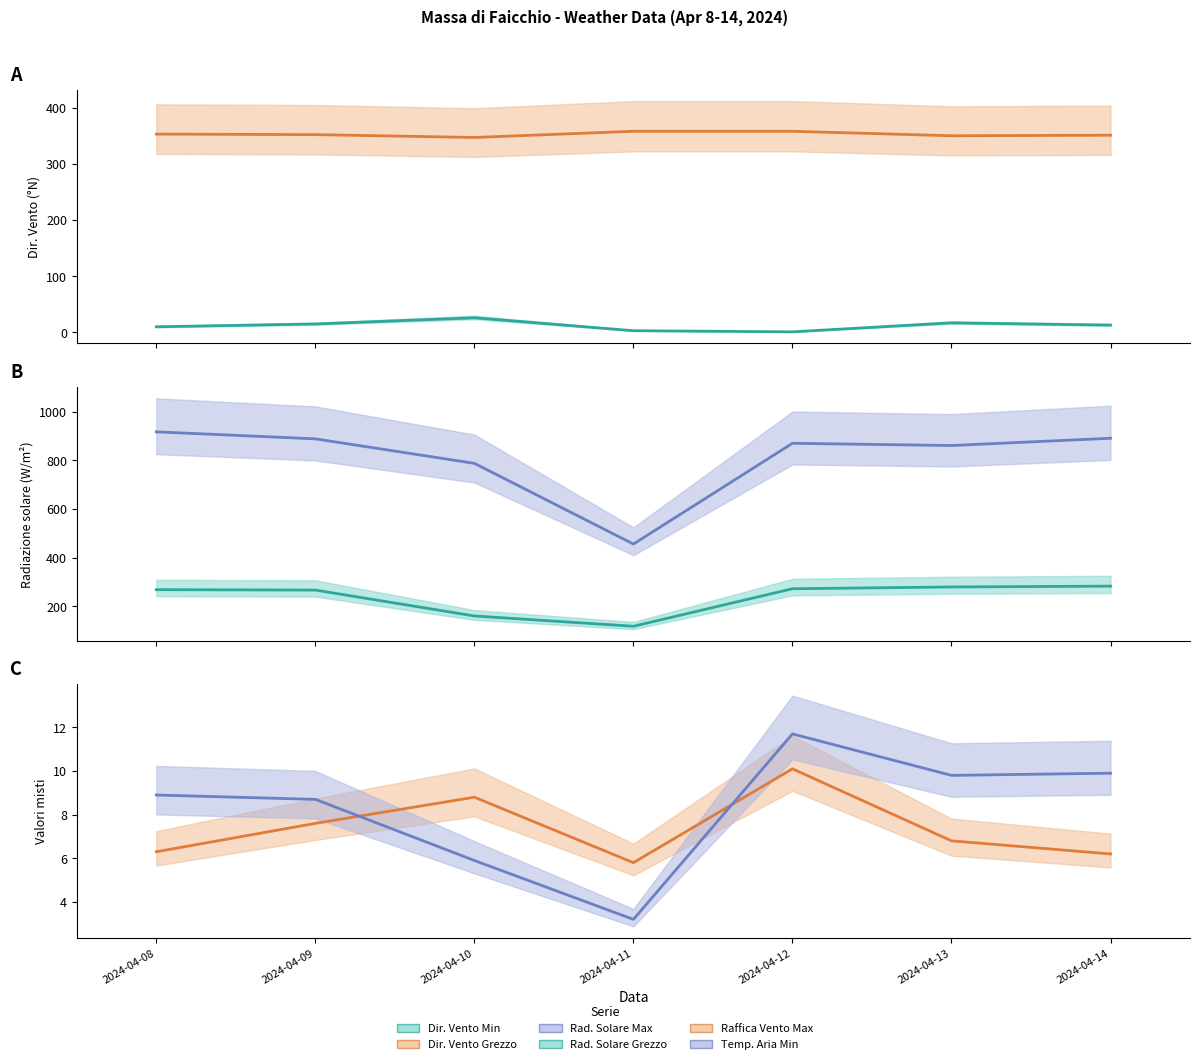

What is the difference between the maximum and minimum values in the Raffica Vento Max (line) series?

4.3